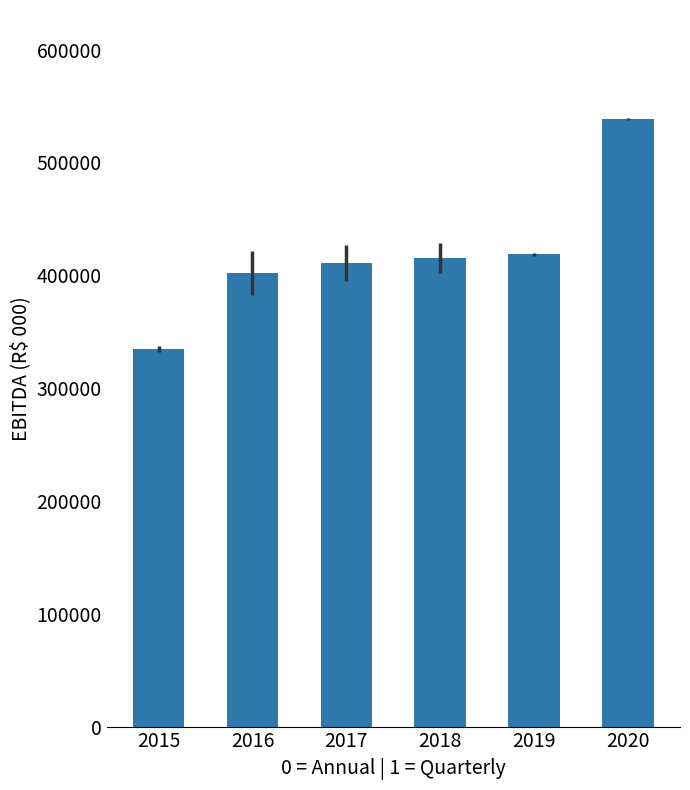

What is the minimum value shown in the chart?

334322.0